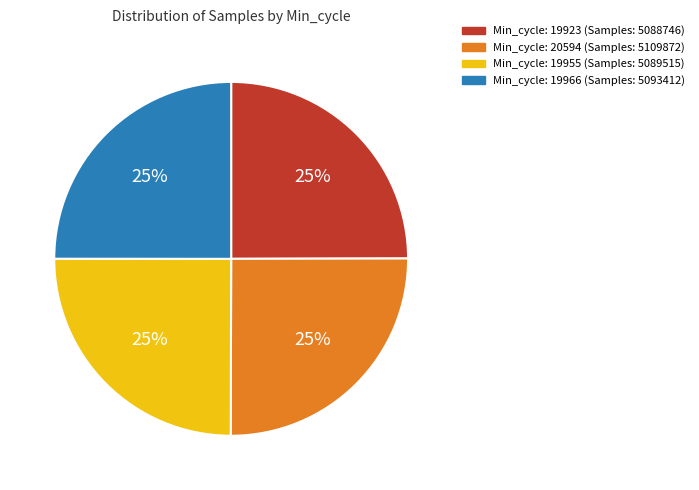

Does any single category account for the majority?

No